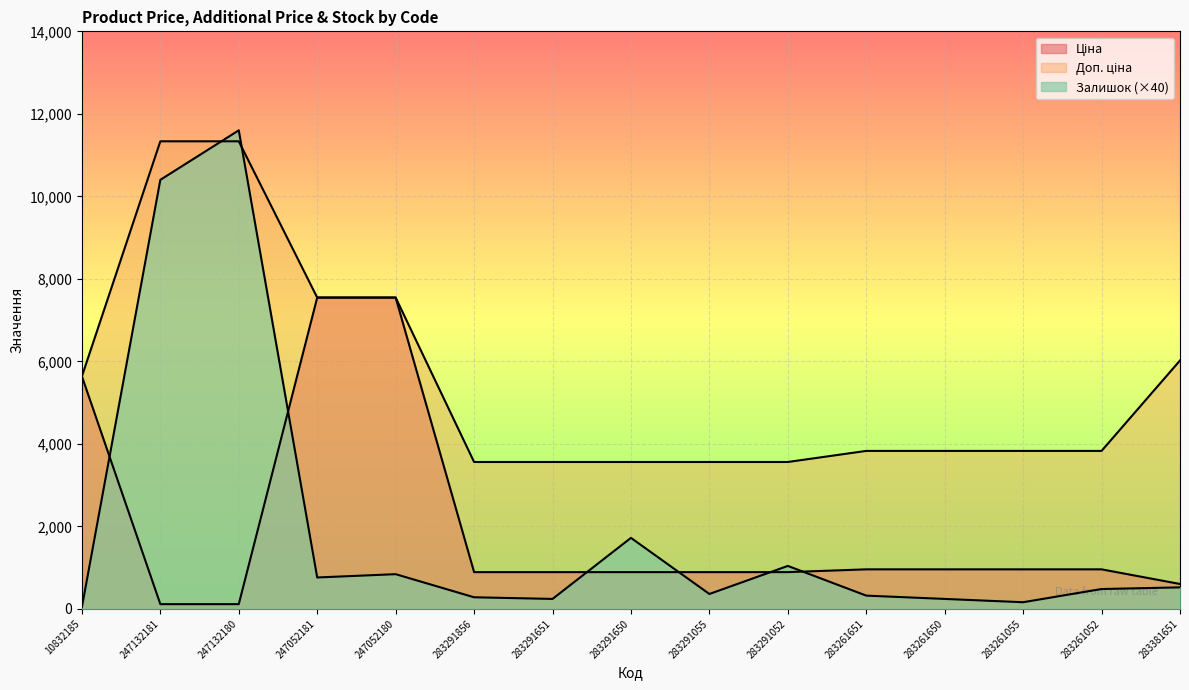

True or false: Доп. ціна and Ціна cross at least once.

False